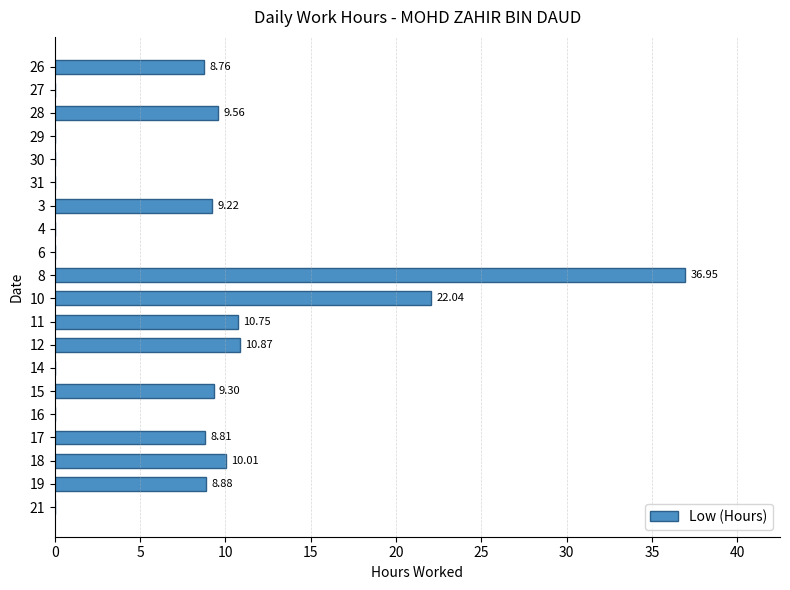

What is the sum of all values?

145.2